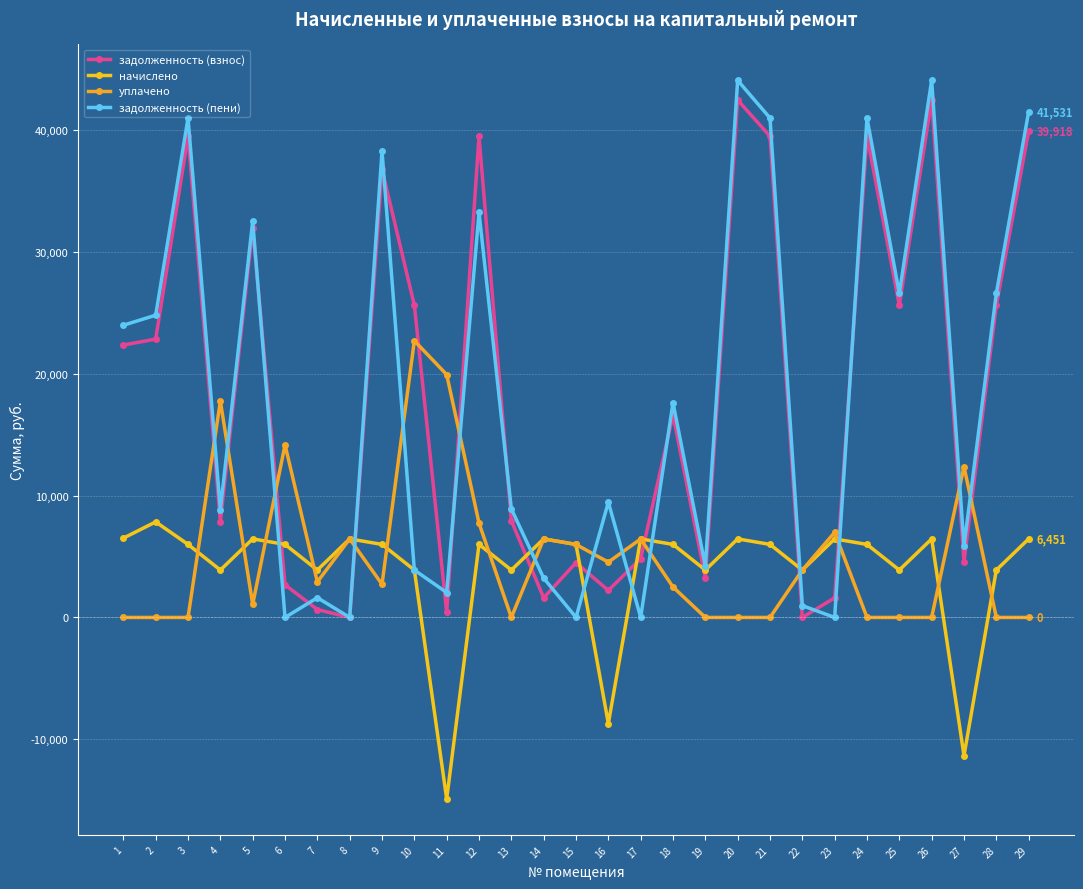

Where do задолженность (взнос) and задолженность (пени) first cross each other?

5 and 6